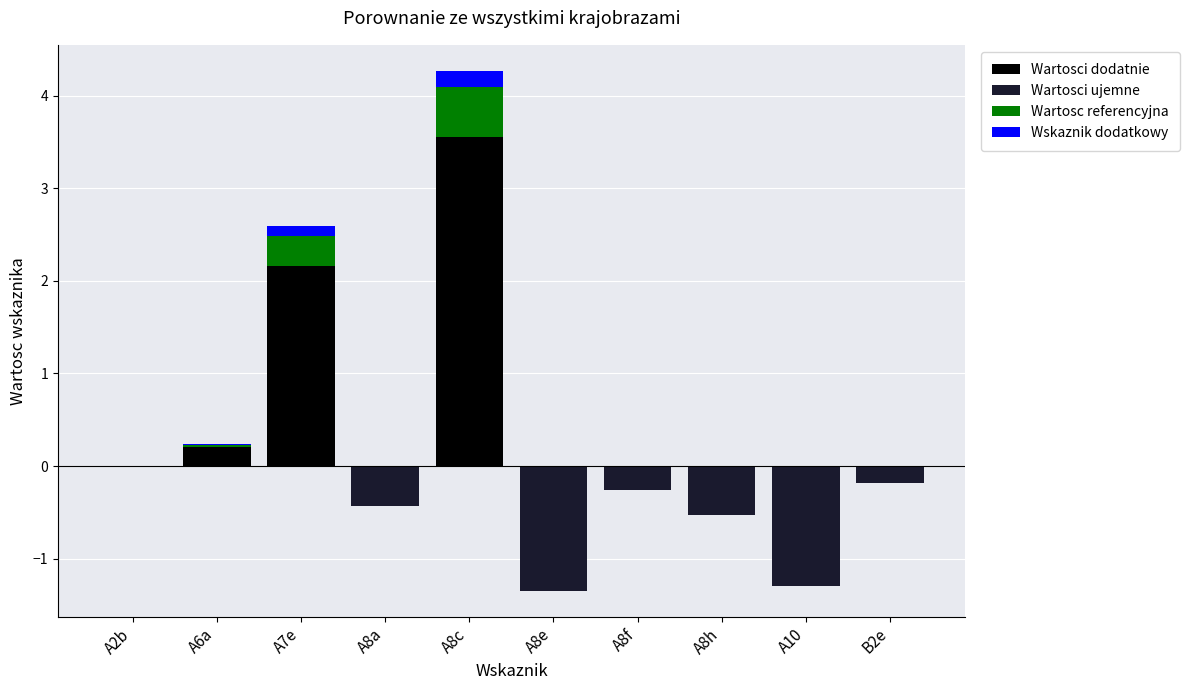

What is the minimum value shown in the chart?

-1.3